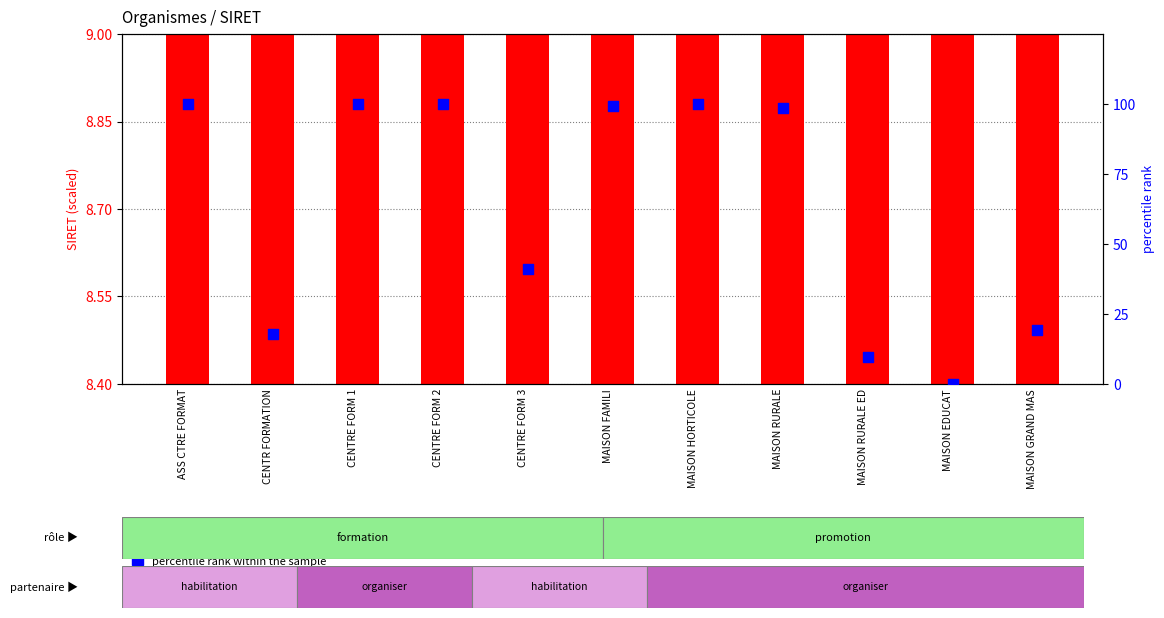

Which series has the widest spread of Y values?

percentile rank within the sample